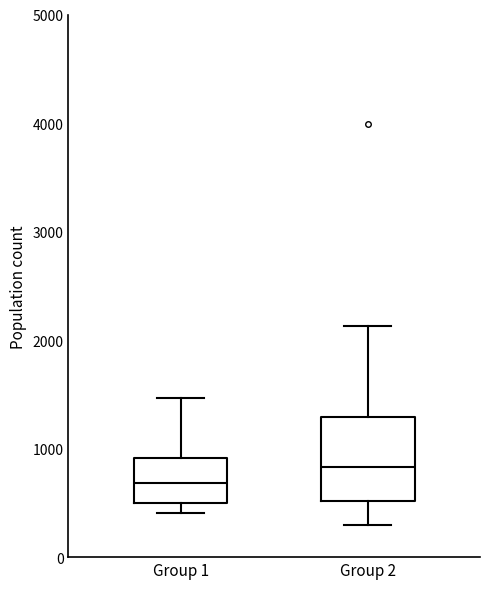

Where is the lower edge of the box for Group 1 on the y-axis? The values are not printed on the chart, so give them approximately, as read against the axis.

500